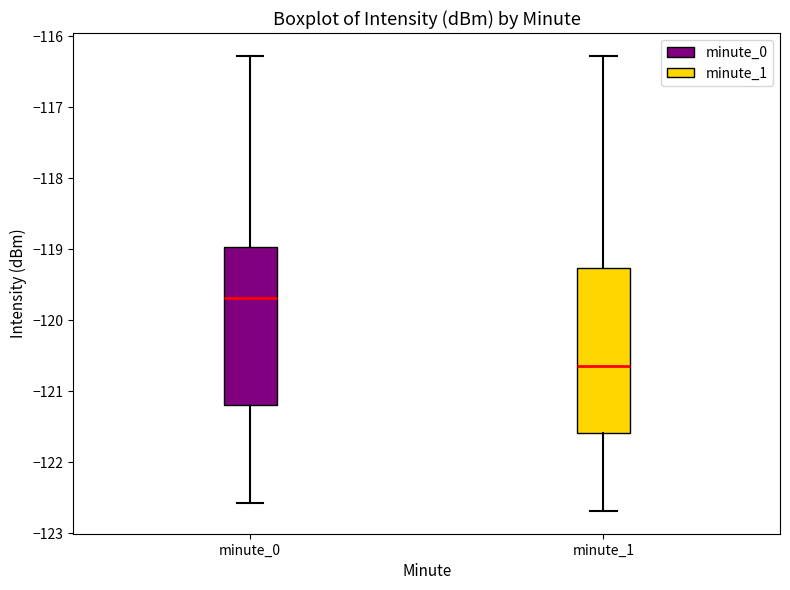

Which box's median line is the highest?

minute_0